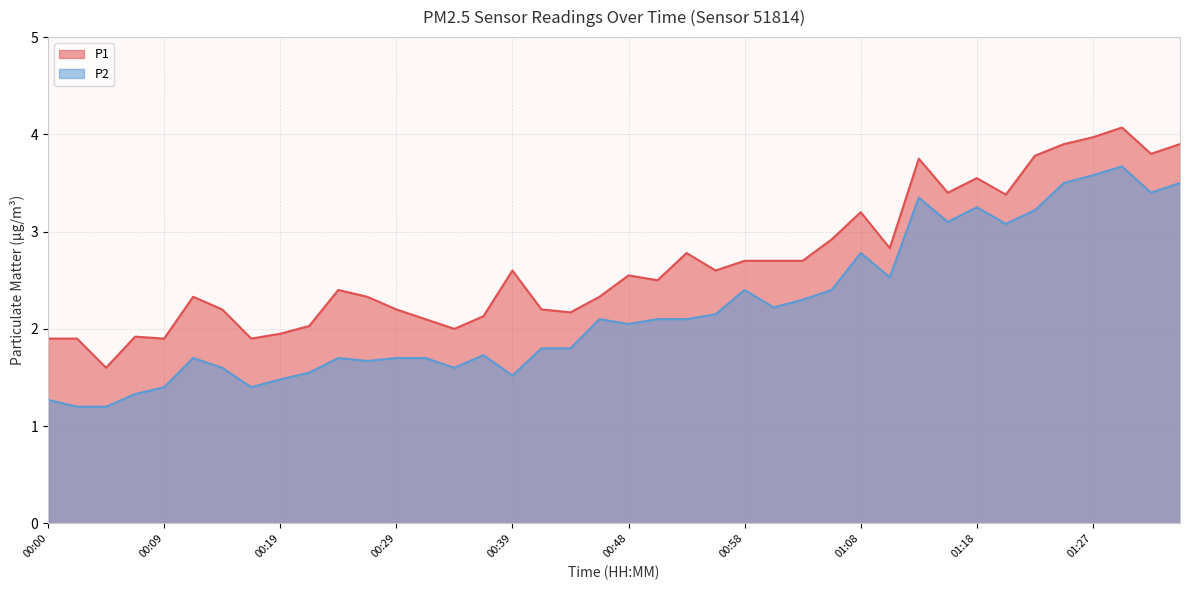

The P1 series shows 1.9 at 00:17. True or false?

True